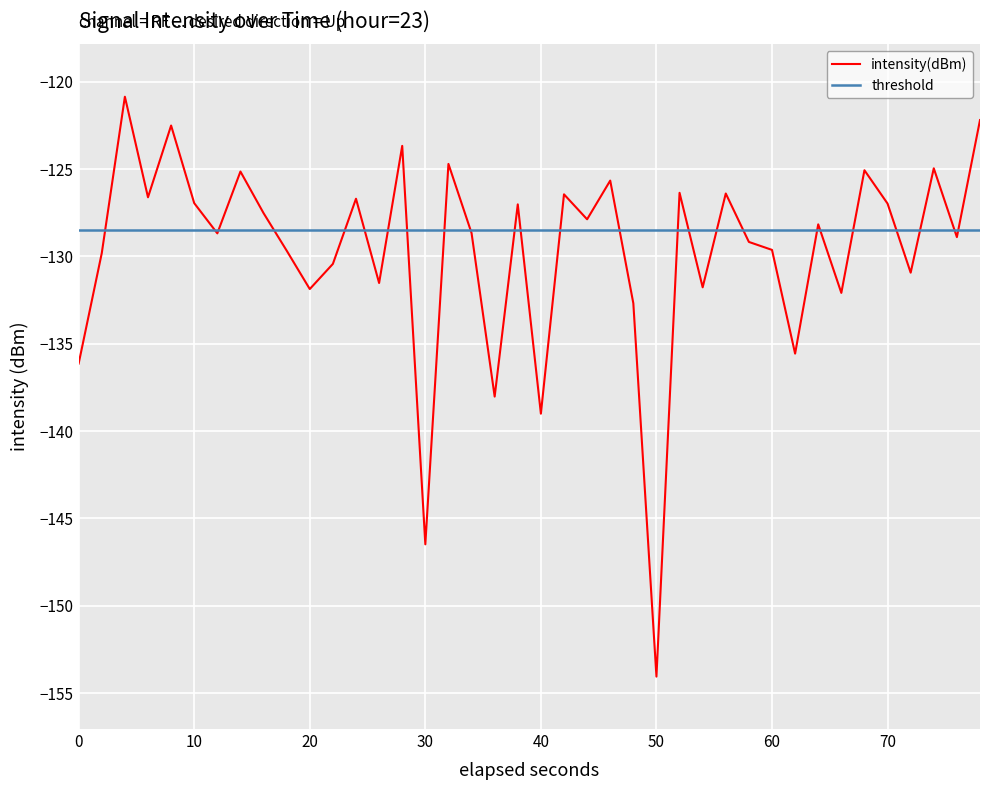

The value of intensity(dBm) at 10 is -170.3. True or false?

False